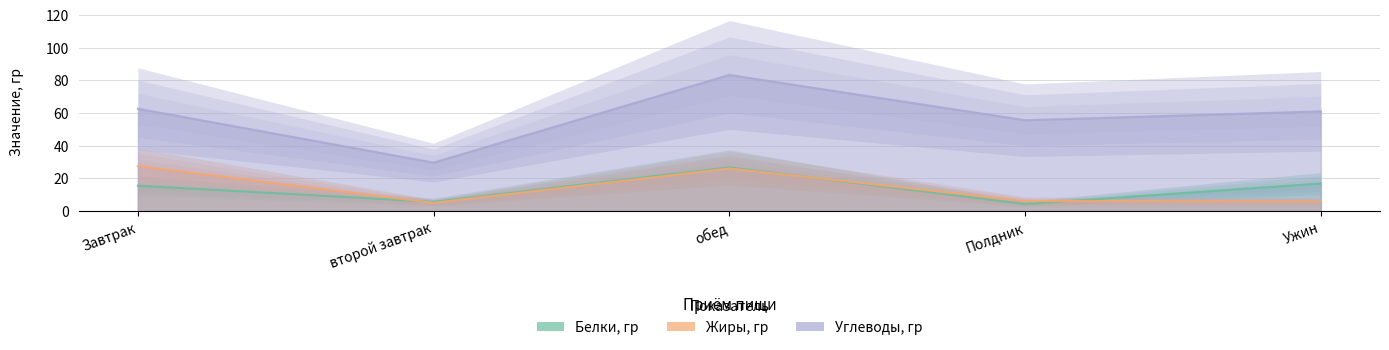

List the series in order of their peak value, lowest first.

Белки, гр, Жиры, гр, Углеводы, гр